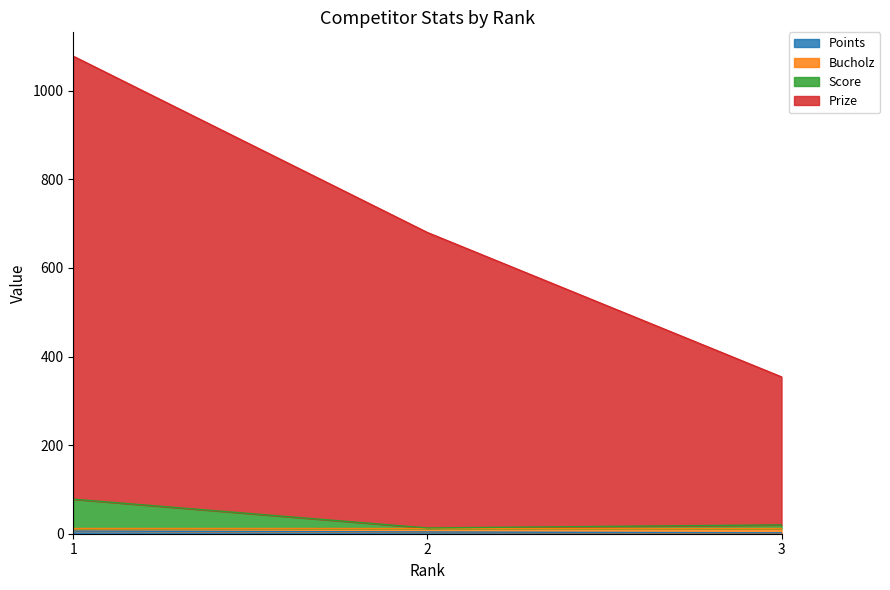

List the labels in order of Points value, largest first.

1, 2, 3